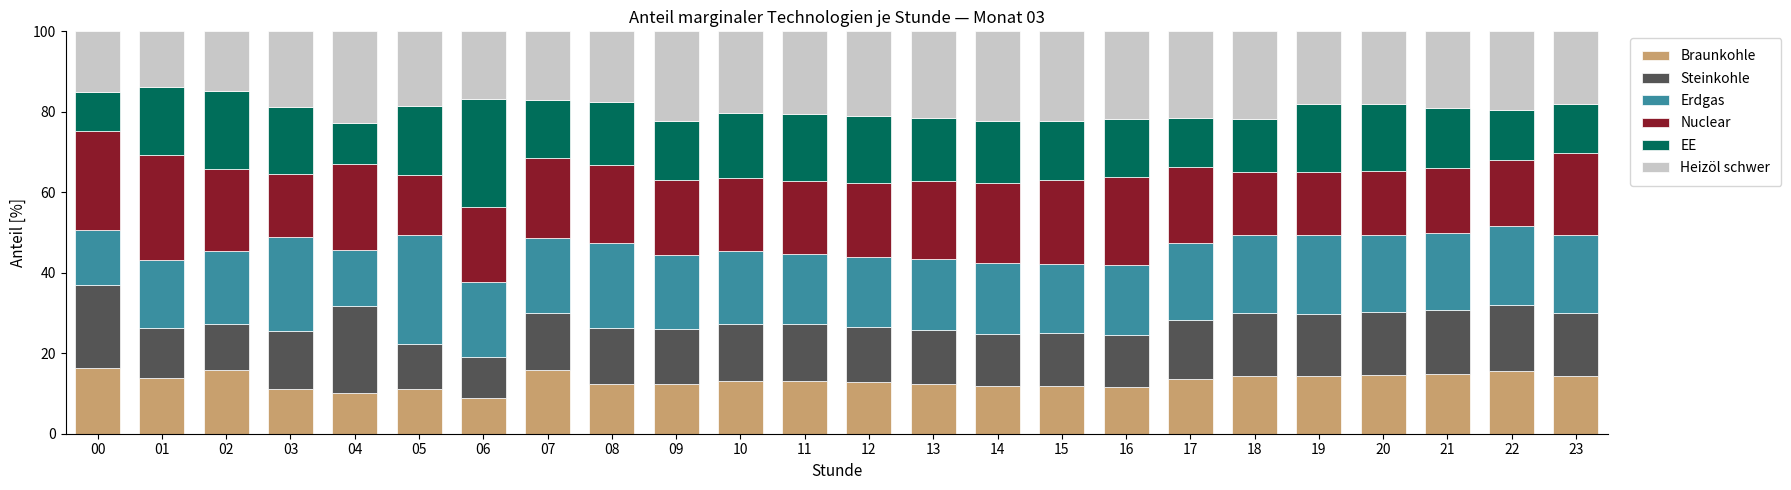

What is the total value across all series at 04?

100.0